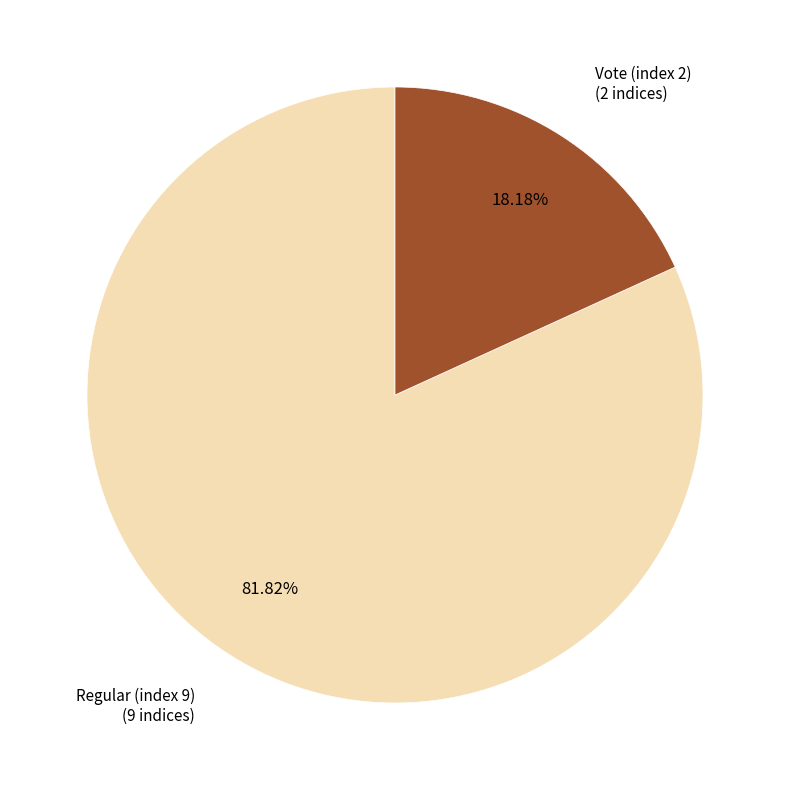

True or false: Regular (index 9) accounts for 82% of the total.

True